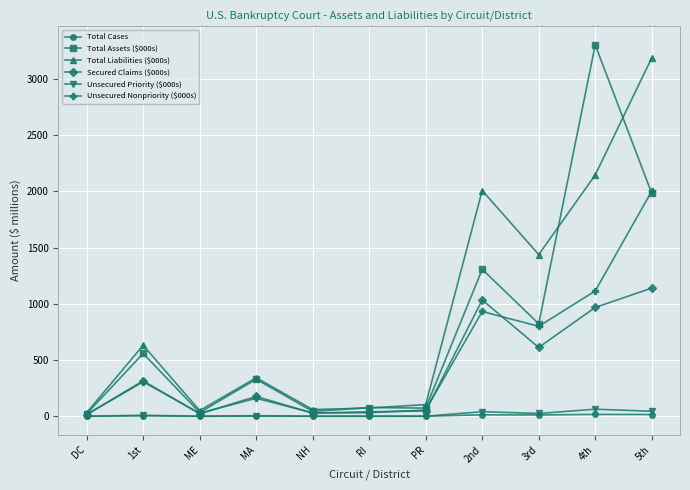

The Total Liabilities ($000s) series shows 3185.5 at 5th. True or false?

True